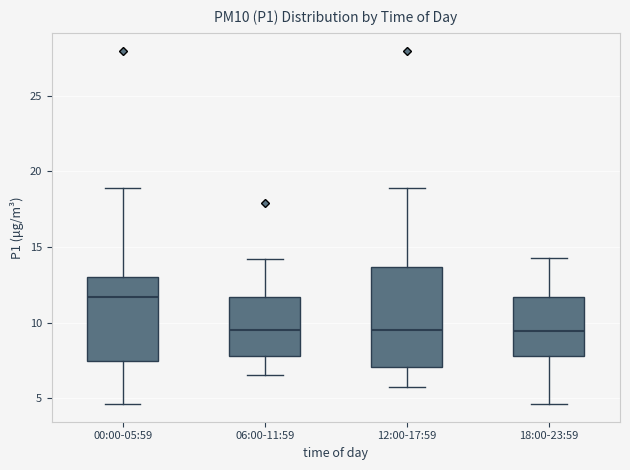

Reading left to right, transcribe this box plot: for each box, give where its median line is, the range the box spans, and where its two whiskers end, as read against the y-axis. The values are not printed on the chart, so give them approximately, as read against the axis.

00:00-05:59: median 11.5, box 7.5 to 13.0, whiskers 4.5 to 19.0
06:00-11:59: median 9.5, box 8.0 to 11.5, whiskers 6.5 to 14.0
12:00-17:59: median 9.5, box 7.0 to 13.5, whiskers 6.0 to 19.0
18:00-23:59: median 9.5, box 8.0 to 11.5, whiskers 4.5 to 14.5